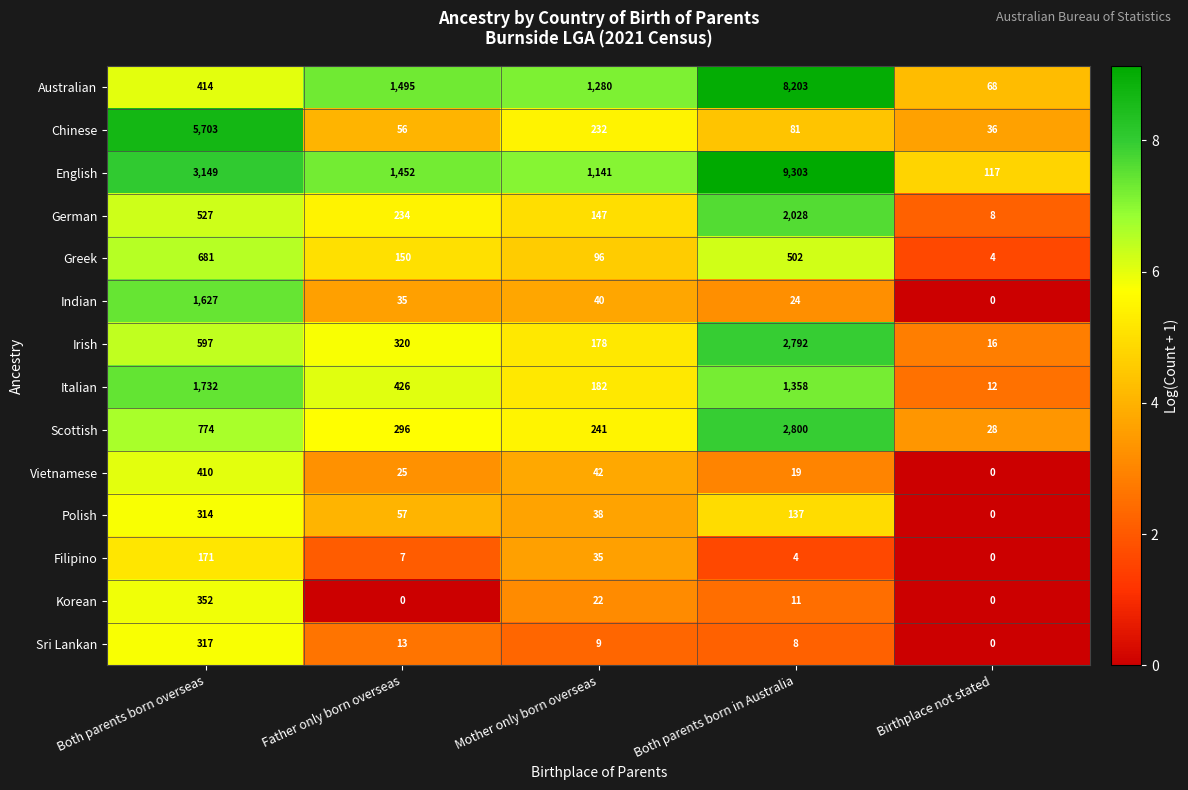

At which label does Chinese first exceed 81?

Both parents born overseas